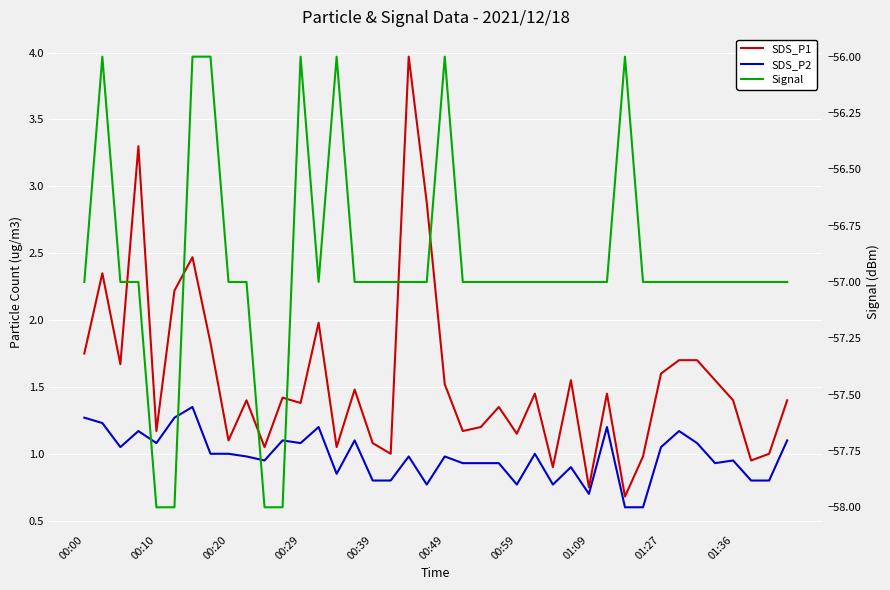

Which series has the widest spread of values?

SDS_P1